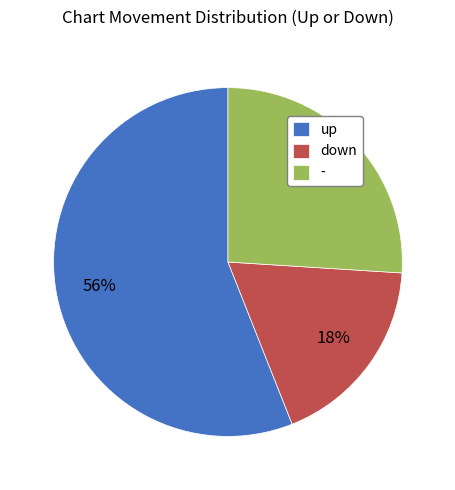

Combined, do up and - account for over 50%?

Yes